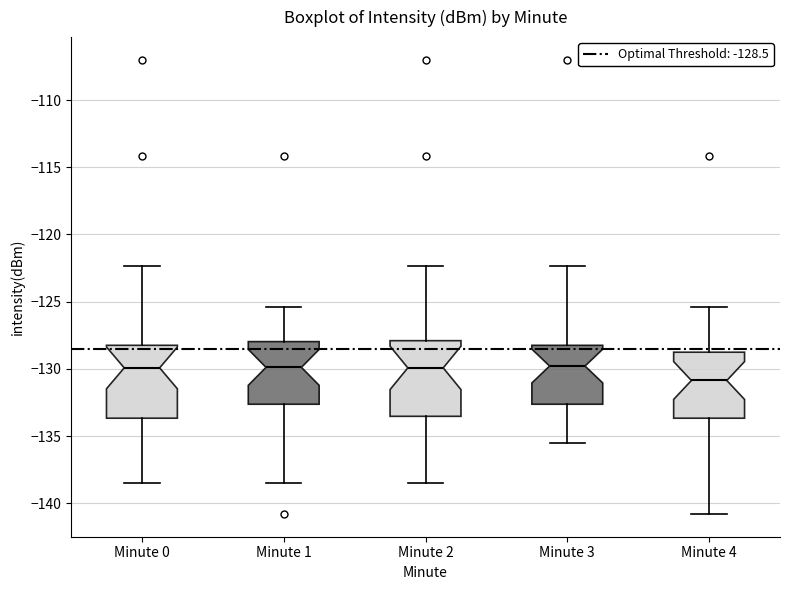

Which box's median line is the lowest?

Minute 4